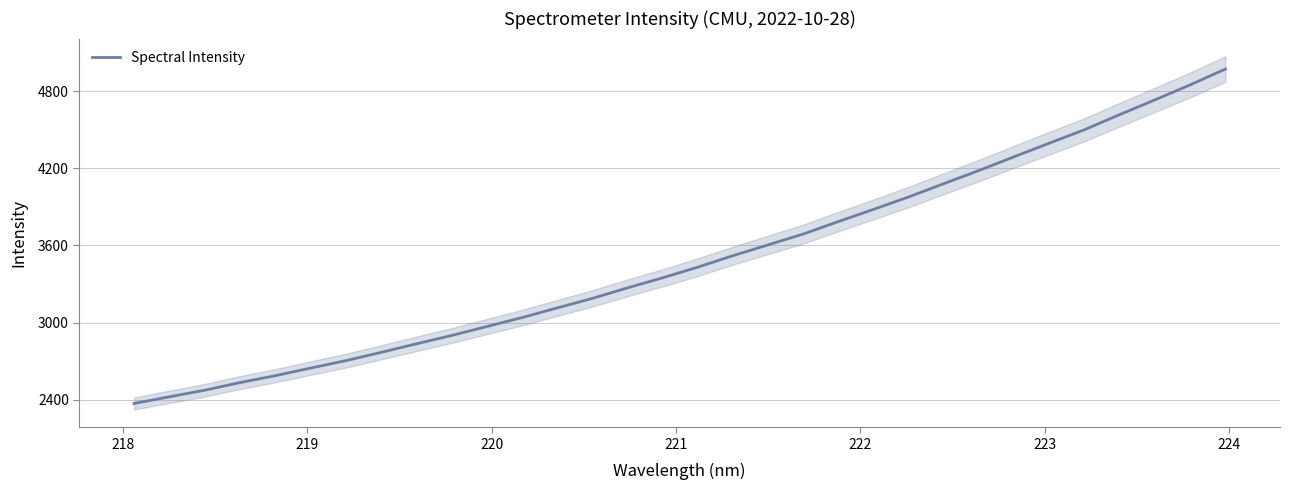

How many data points does each series have?

32